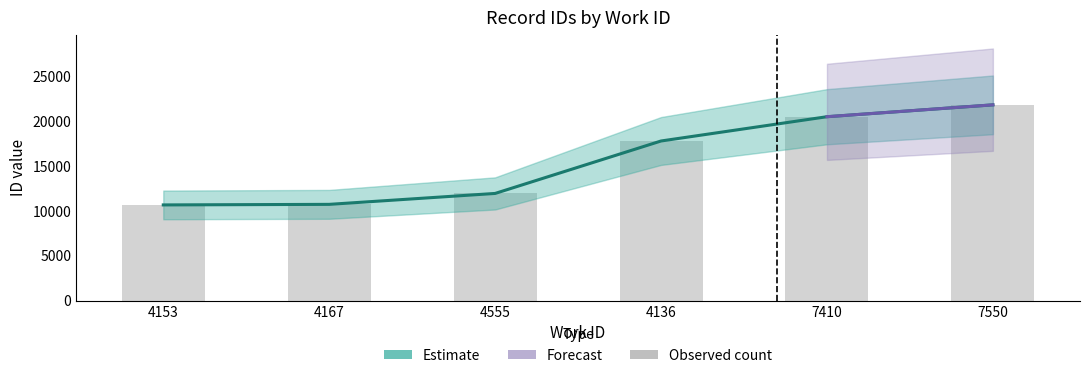

What is the difference between the second highest and second lowest values in the Estimate (id) series?

9792